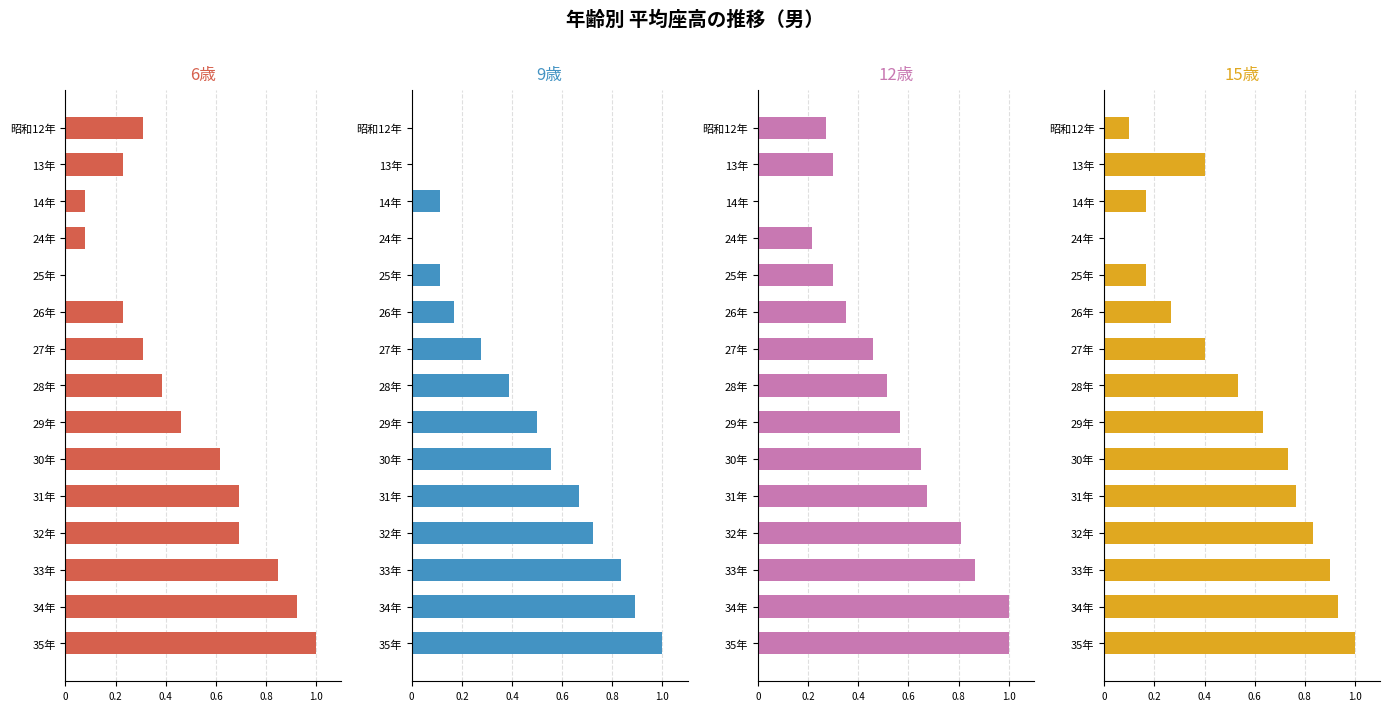

What are all the series names shown in the legend?

6歳, 9歳, 12歳, 15歳